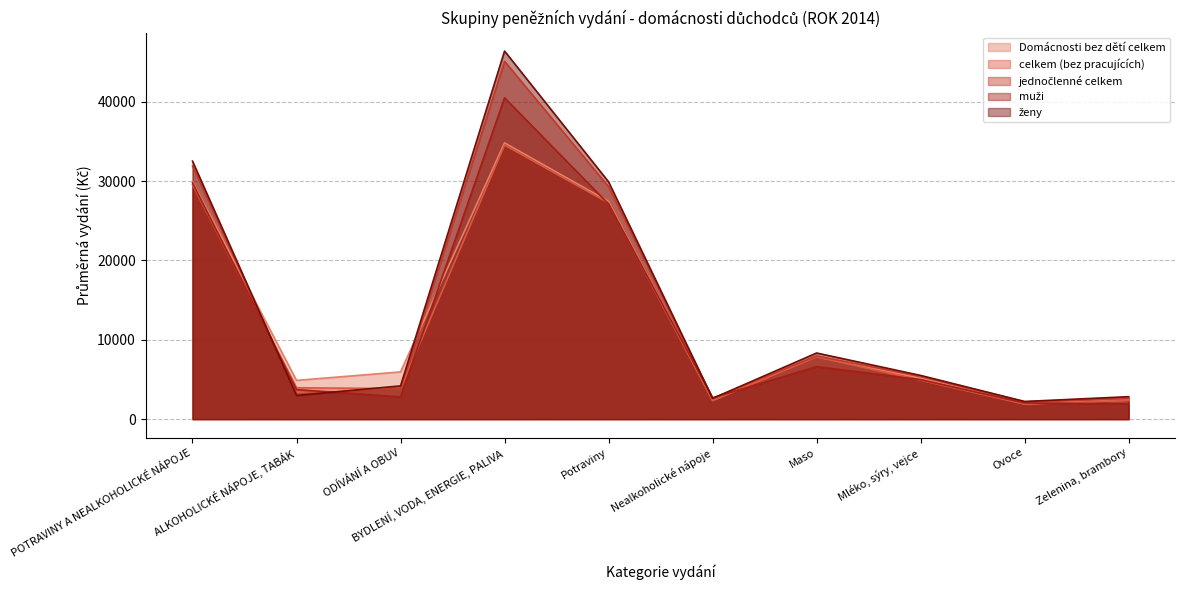

What is the spread (max minus min) of values at ALKOHOLICKÉ NÁPOJE, TABÁK?

1901